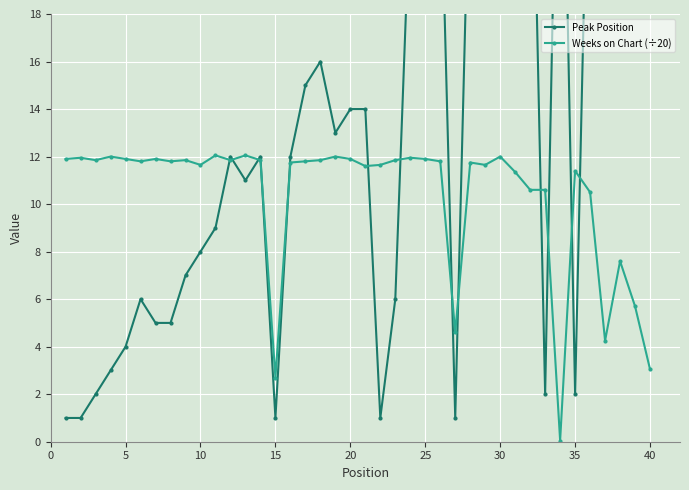

What is the highest value of the Weeks on Chart (÷20) series?

12.1